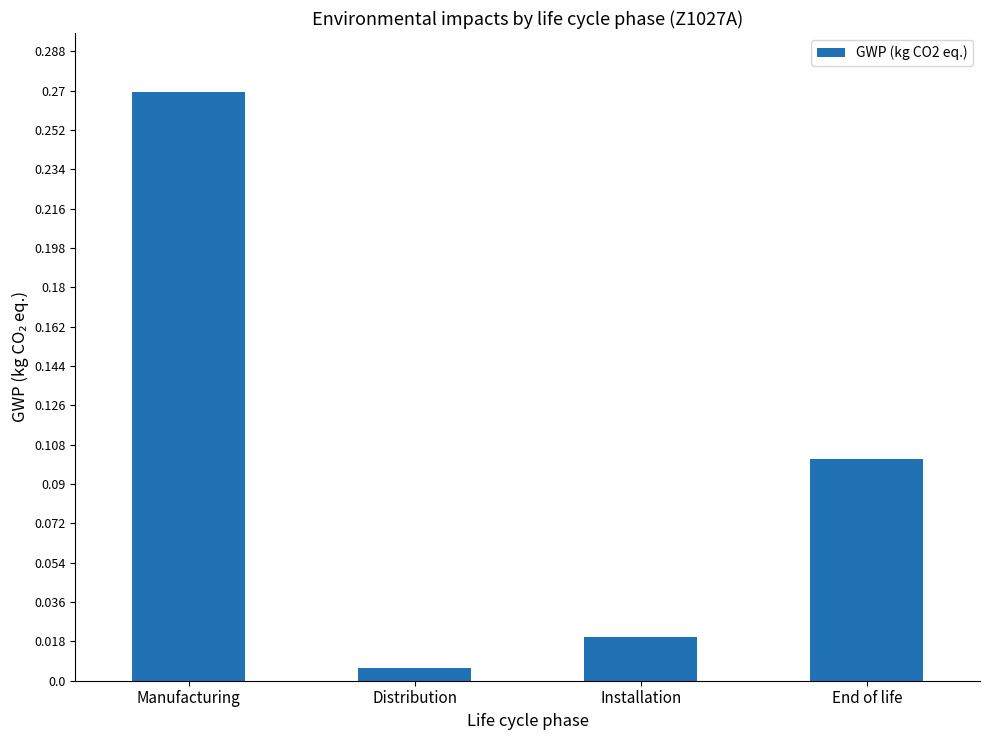

Which label corresponds to the largest value in the chart?

Manufacturing